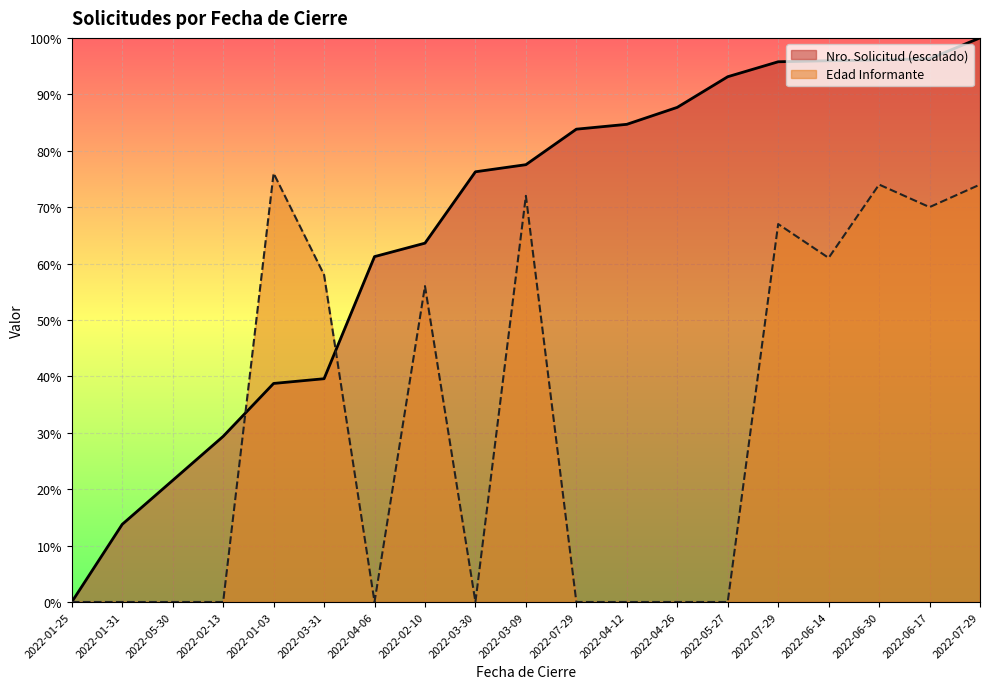

Reading left to right, transcribe all the data shown in this chart.

Nro. Solicitud: 0.0	13.8	21.6	29.4	38.7	39.6	61.2	63.6	76.3	77.5	83.8	84.7	87.7	93.1	95.8	95.9	96.1	96.3	100.0
Edad Informante: 0.0	0.0	0.0	0.0	76.0	58.0	0.0	56.0	0.0	72.0	0.0	0.0	0.0	0.0	67.0	61.0	74.0	70.0	74.0